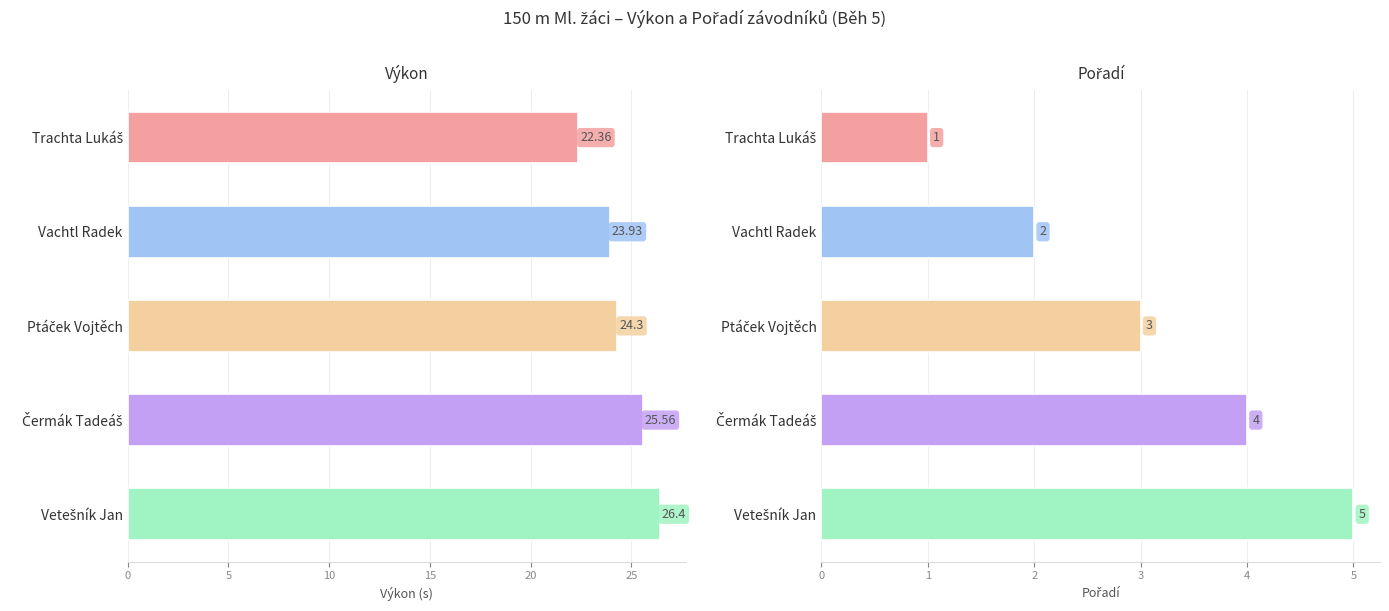

What is the difference between the second highest and minimum values in the Pořadí series?

3.0